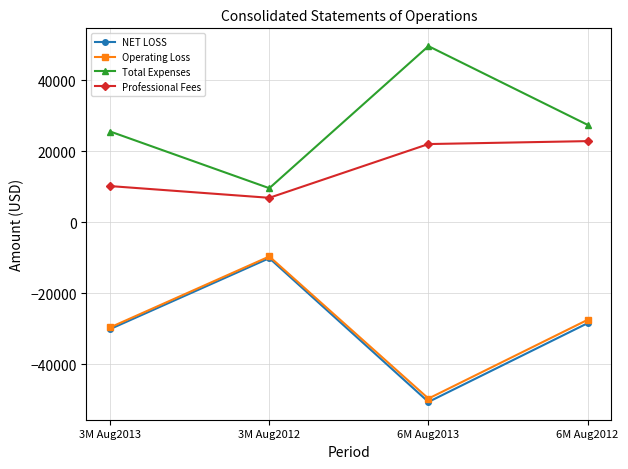

Reading right to left, what are all the values shown in this chart?

NET LOSS: 6M Aug2012=-28432	6M Aug2013=-50613	3M Aug2012=-10097	3M Aug2013=-30070
Operating Loss: 6M Aug2012=-27482	6M Aug2013=-49663	3M Aug2012=-9622	3M Aug2013=-29595
Total Expenses: 6M Aug2012=27482	6M Aug2013=49663	3M Aug2012=9622	3M Aug2013=25595
Professional Fees: 6M Aug2012=22890	6M Aug2013=22062	3M Aug2012=6915	3M Aug2013=10217